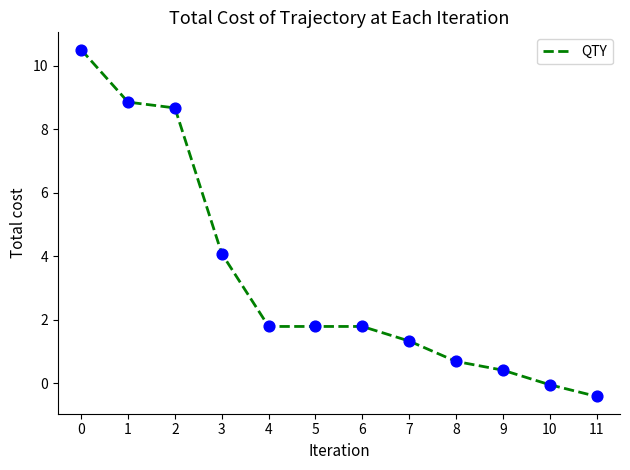

Between 7 and 4, which is larger?

4